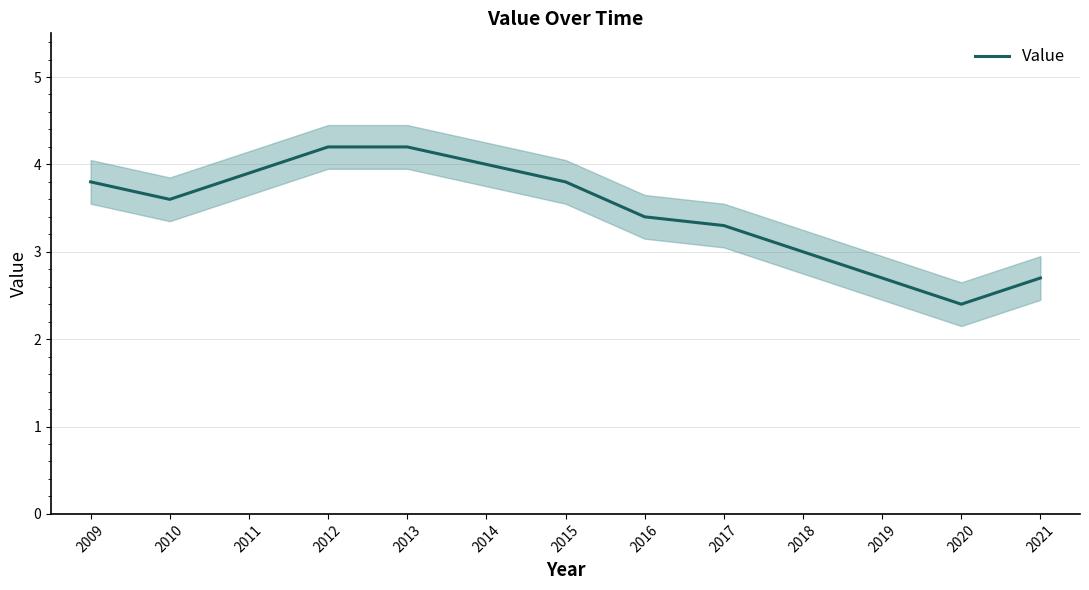

What is the sum of the values at 2018 and 2019?

5.7